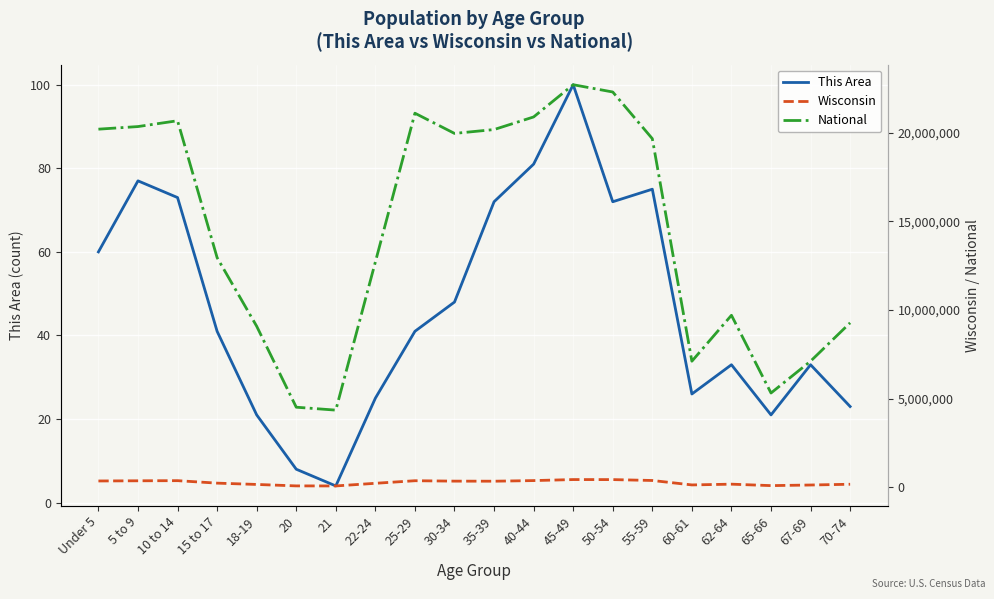

True or false: National and Wisconsin cross at least once.

False